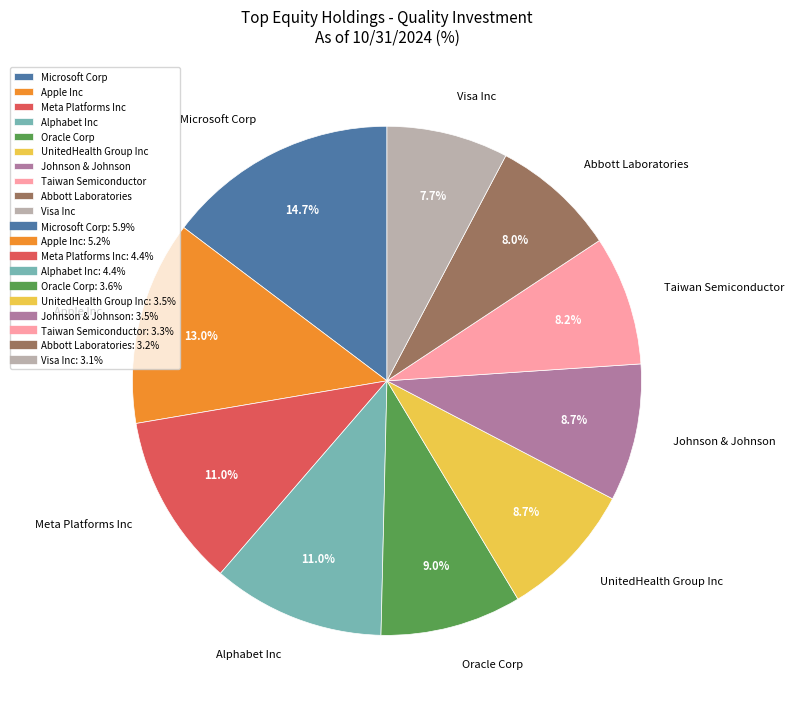

Approximately how many times larger is the value at Meta Platforms Inc compared to Apple Inc?

0.8